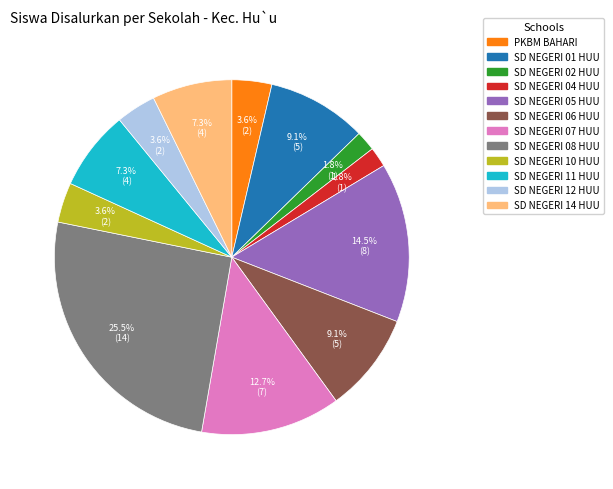

Between SD NEGERI 06 HUU and SD NEGERI 02 HUU, which is larger?

SD NEGERI 06 HUU